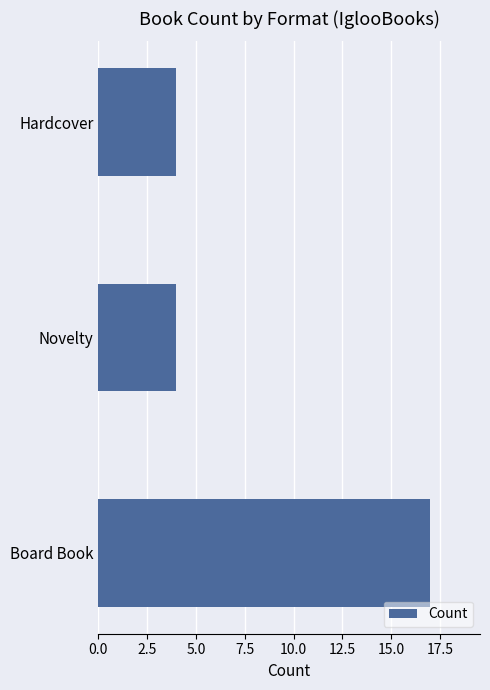

Is it true that the value at Board Book is 27?

False